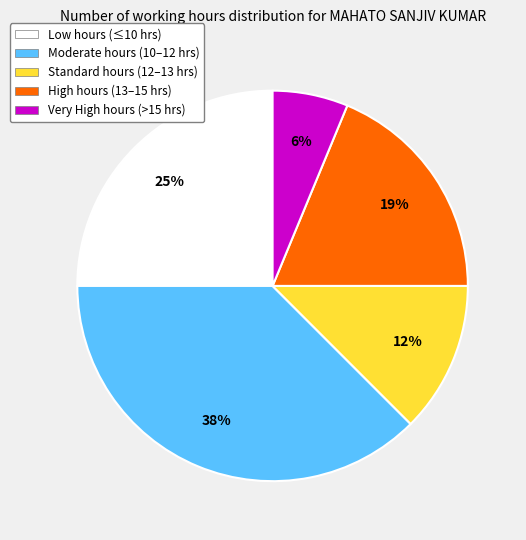

Is there a majority slice in this chart?

No